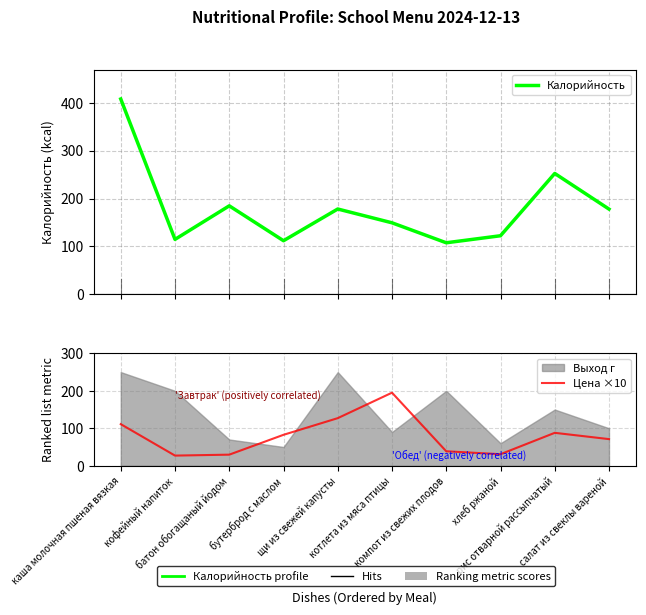

What is the maximum value for Цена ×10?

195.0